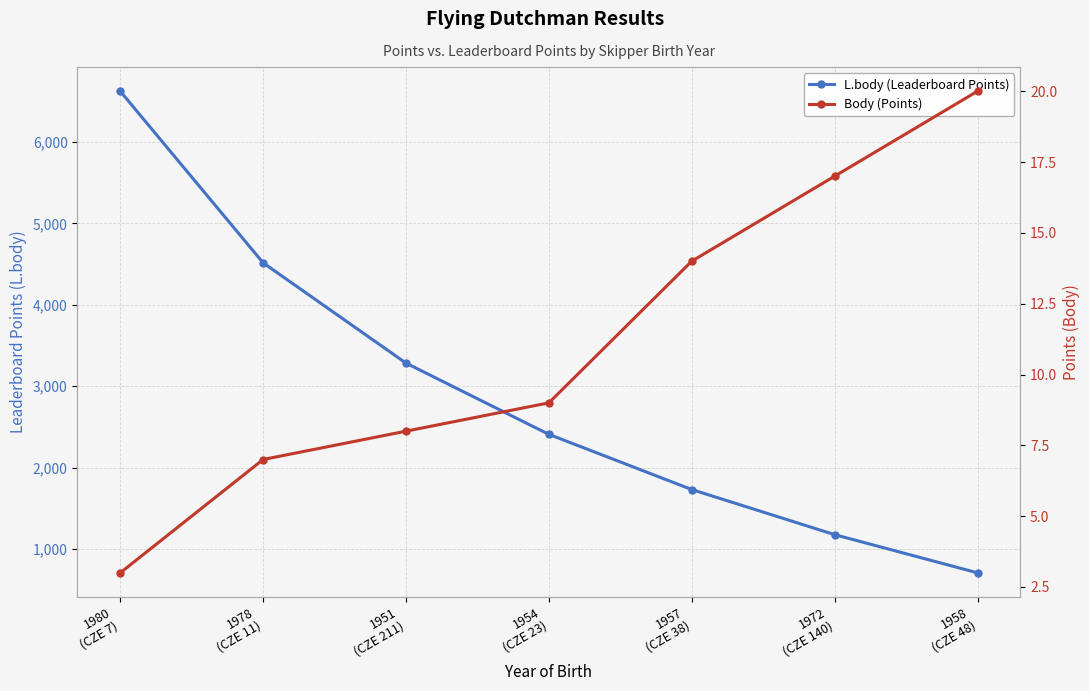

How many values in the Body (Points) series are below 9?

3